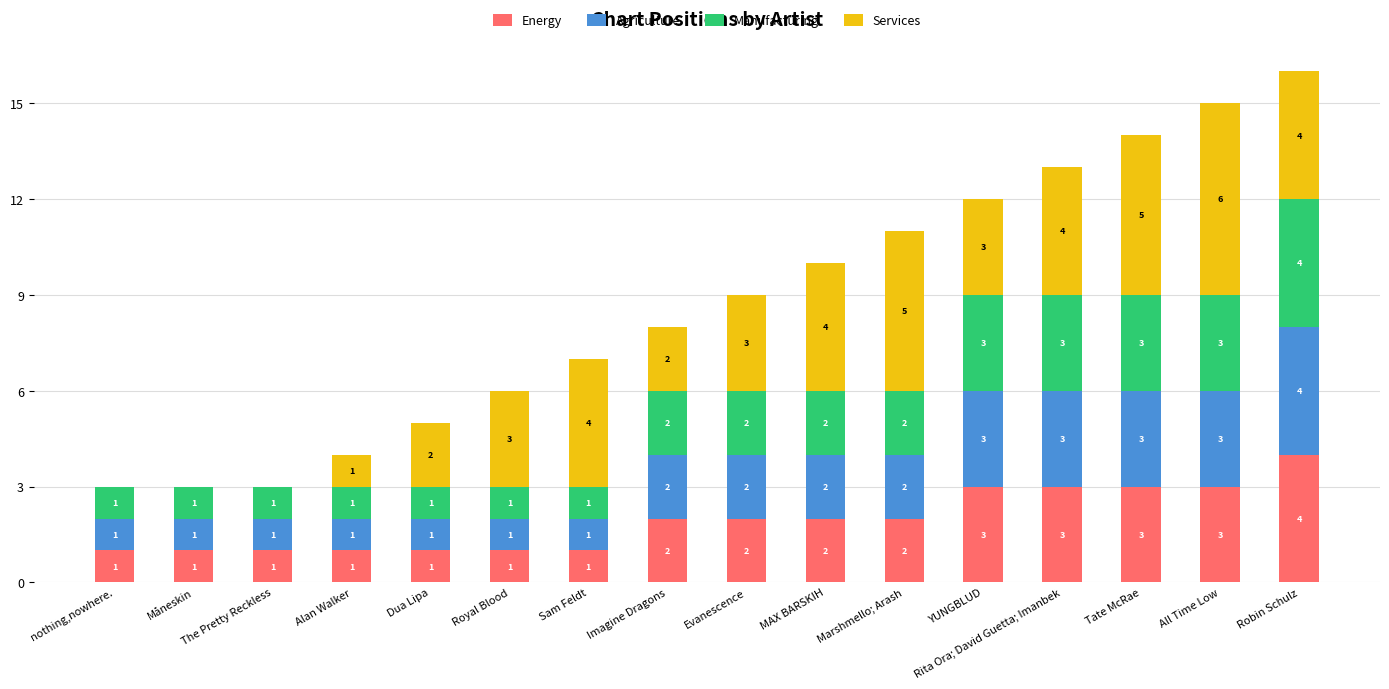

True or false: Energy has a value of 1 at nothing,nowhere..

True